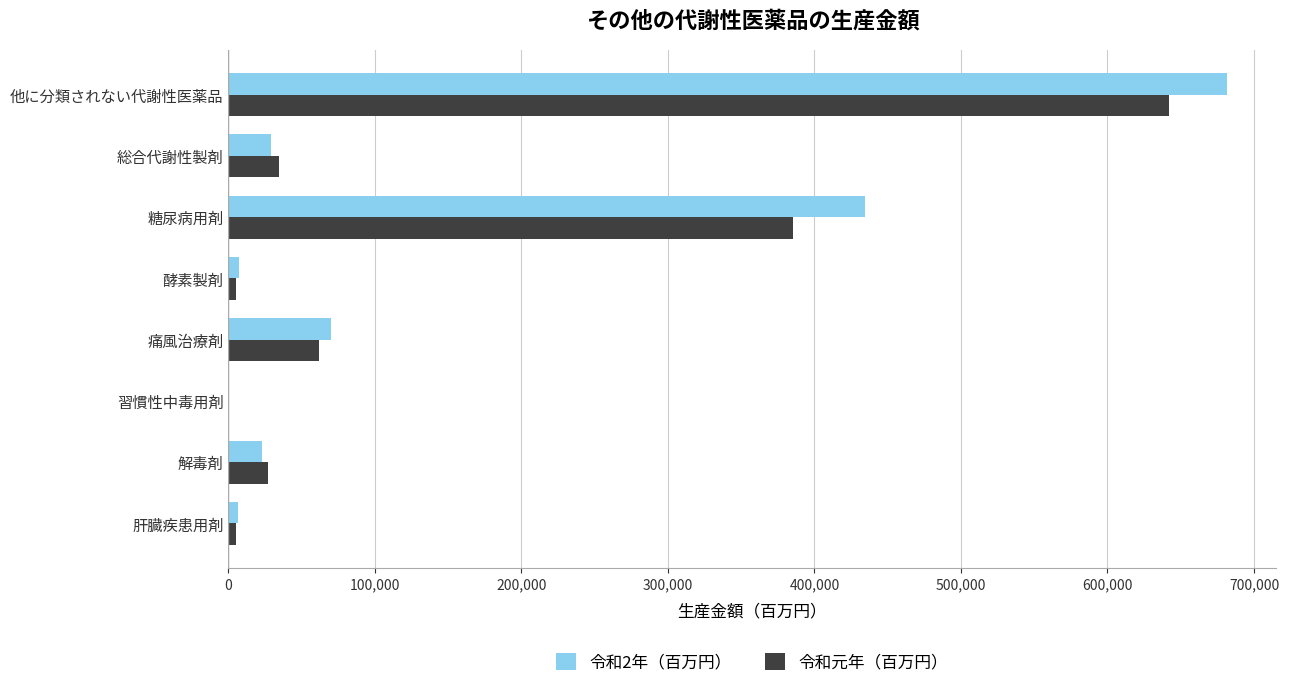

Which series has the largest total across all categories?

令和2年（百万円）